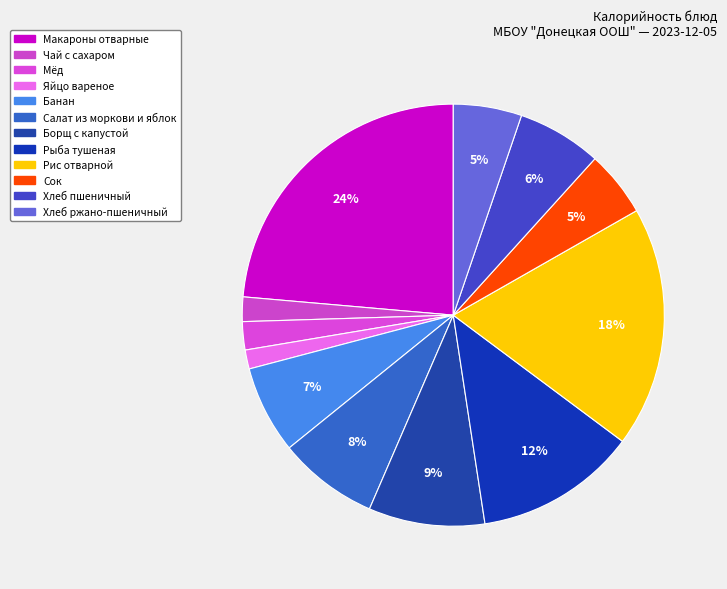

Count the number of slices in the pie.

12